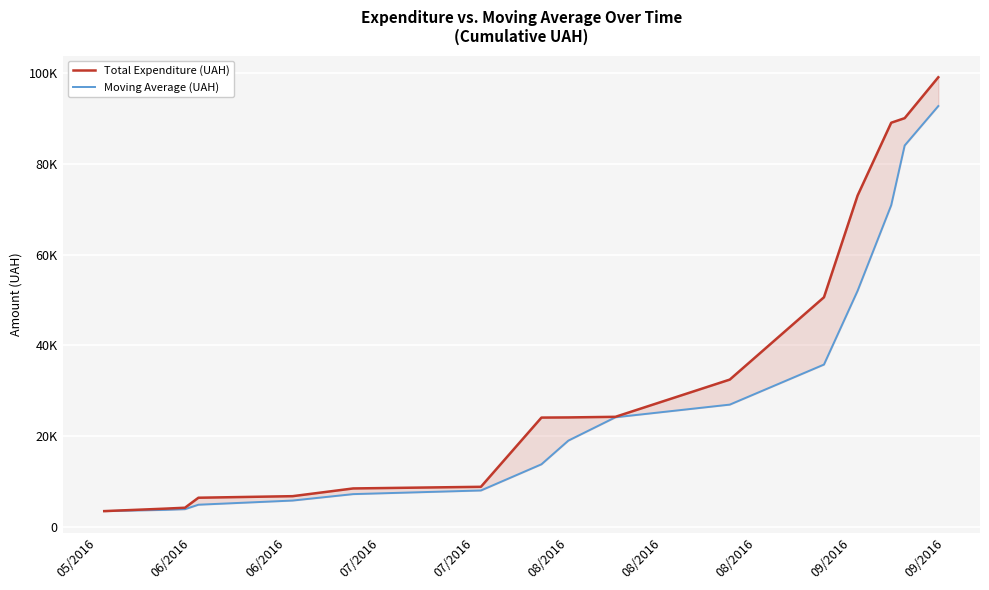

How many distinct data groups are displayed?

2